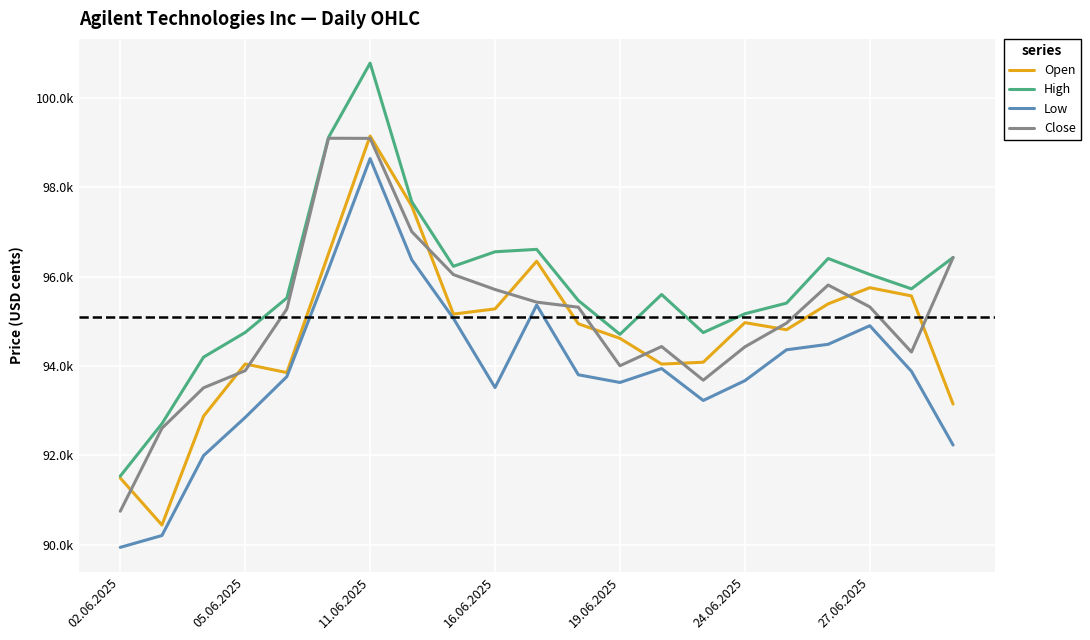

What is the difference between the second highest and second lowest values in the Close series?

6486